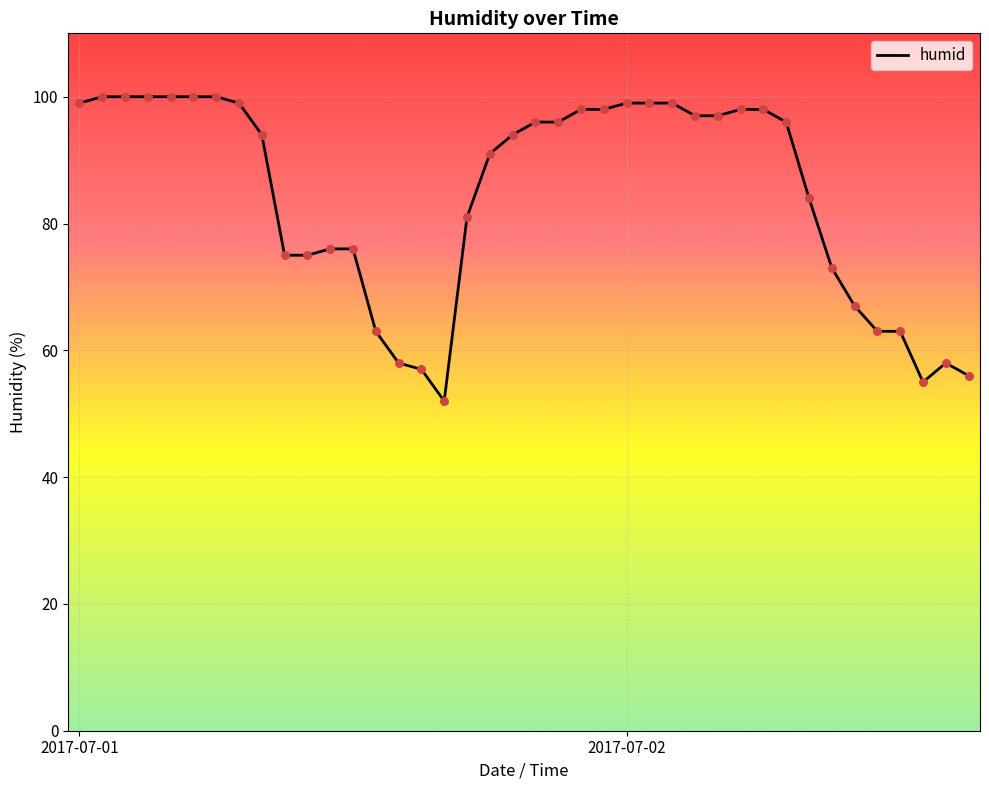

What is the maximum value shown in the chart?

100